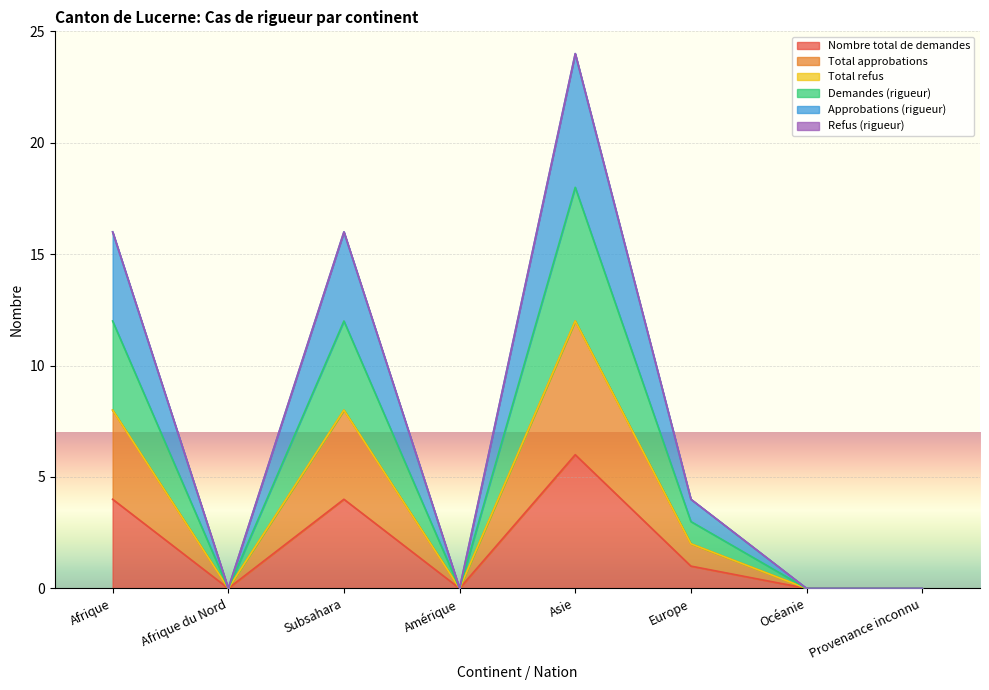

True or false: Nombre total de demandes and Demandes (rigueur) cross at least once.

False